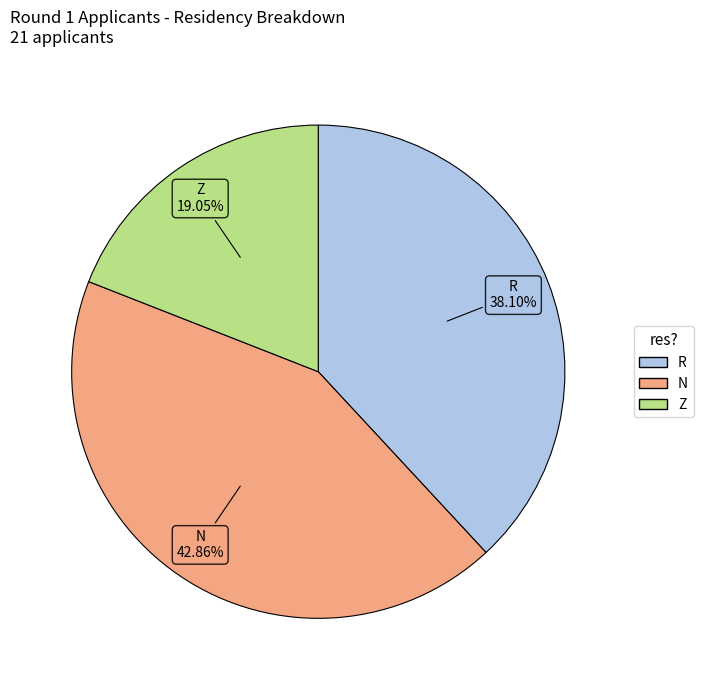

Which has a higher value, Z or R?

R